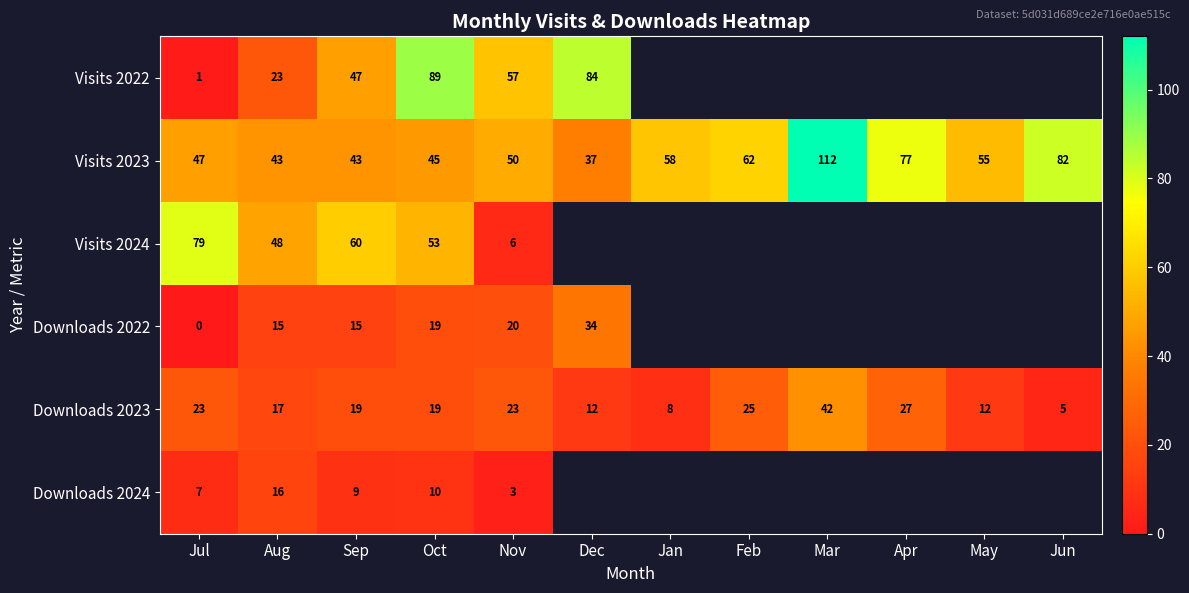

The value of Visits 2022 at Oct is 134. True or false?

False